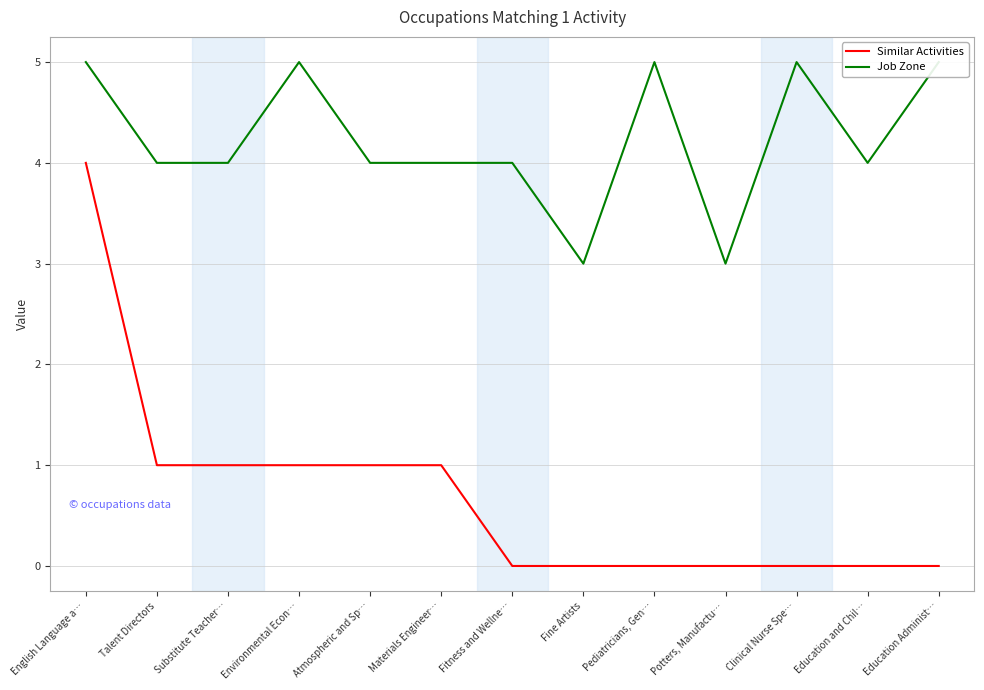

List the labels in order of Similar Activities value, smallest first.

Fitness and Wellne…, Fine Artists, Pediatricians, Gen…, Potters, Manufactu…, Clinical Nurse Spe…, Education and Chil…, Education Administ…, Talent Directors, Substitute Teacher…, Environmental Econ…, Atmospheric and Sp…, Materials Engineer…, English Language a…